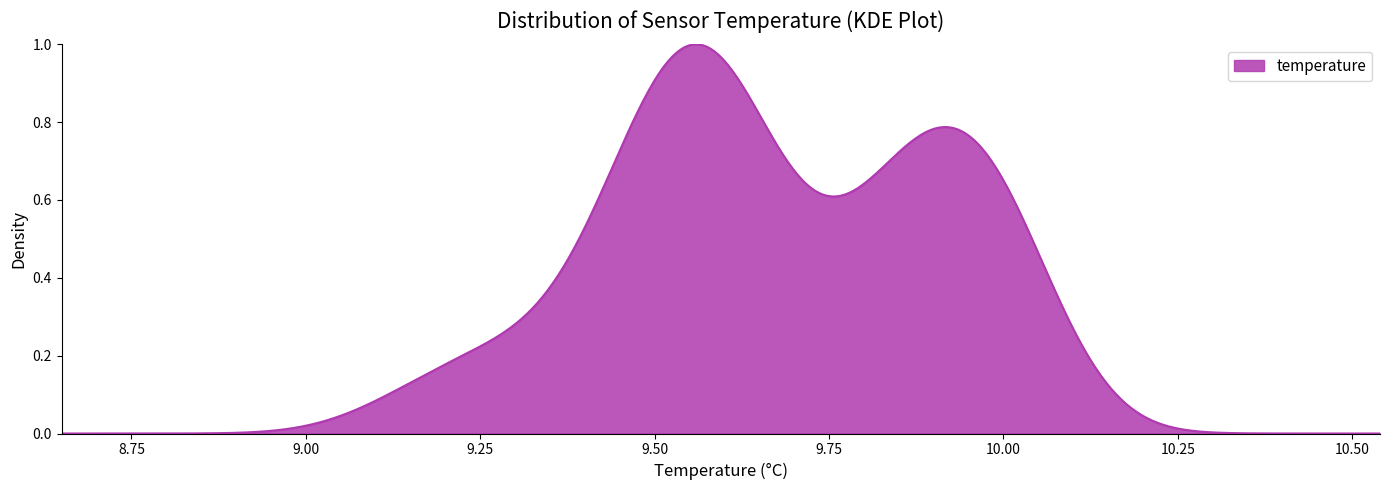

How many series are shown in this chart?

1